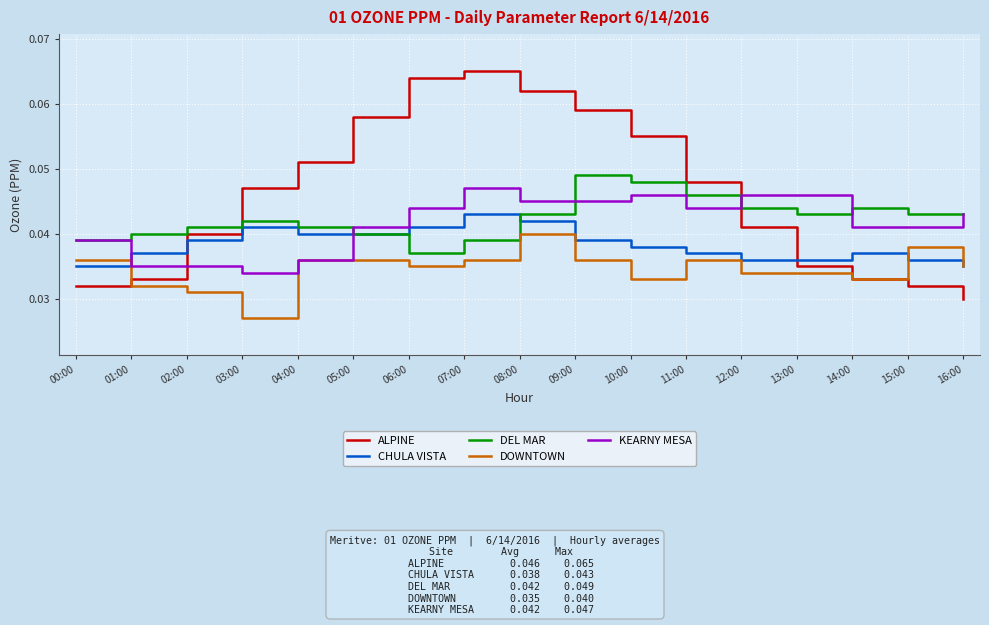

Rank the series by their maximum value, from lowest to highest.

DOWNTOWN, CHULA VISTA, KEARNY MESA, DEL MAR, ALPINE